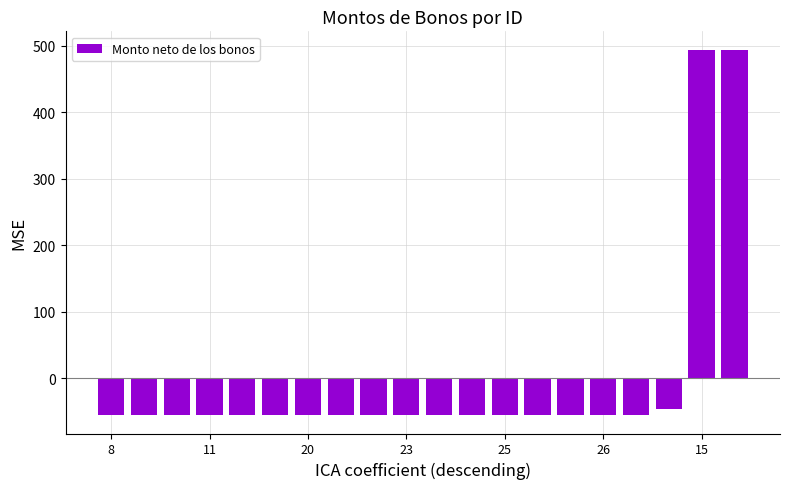

What is the value of the 16th bar from the left?

-55.5